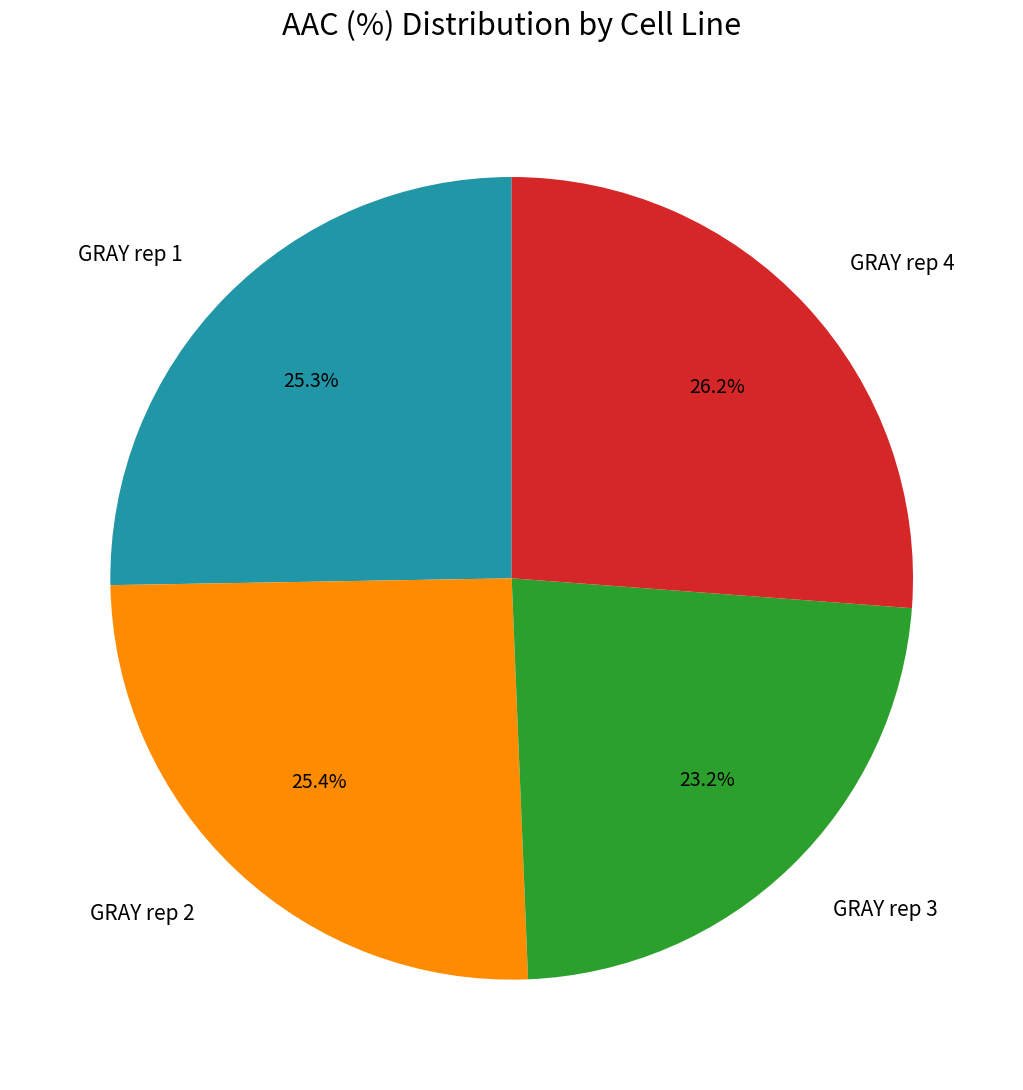

Approximately how many times larger is the value at GRAY rep 2 compared to GRAY rep 1?

1.0